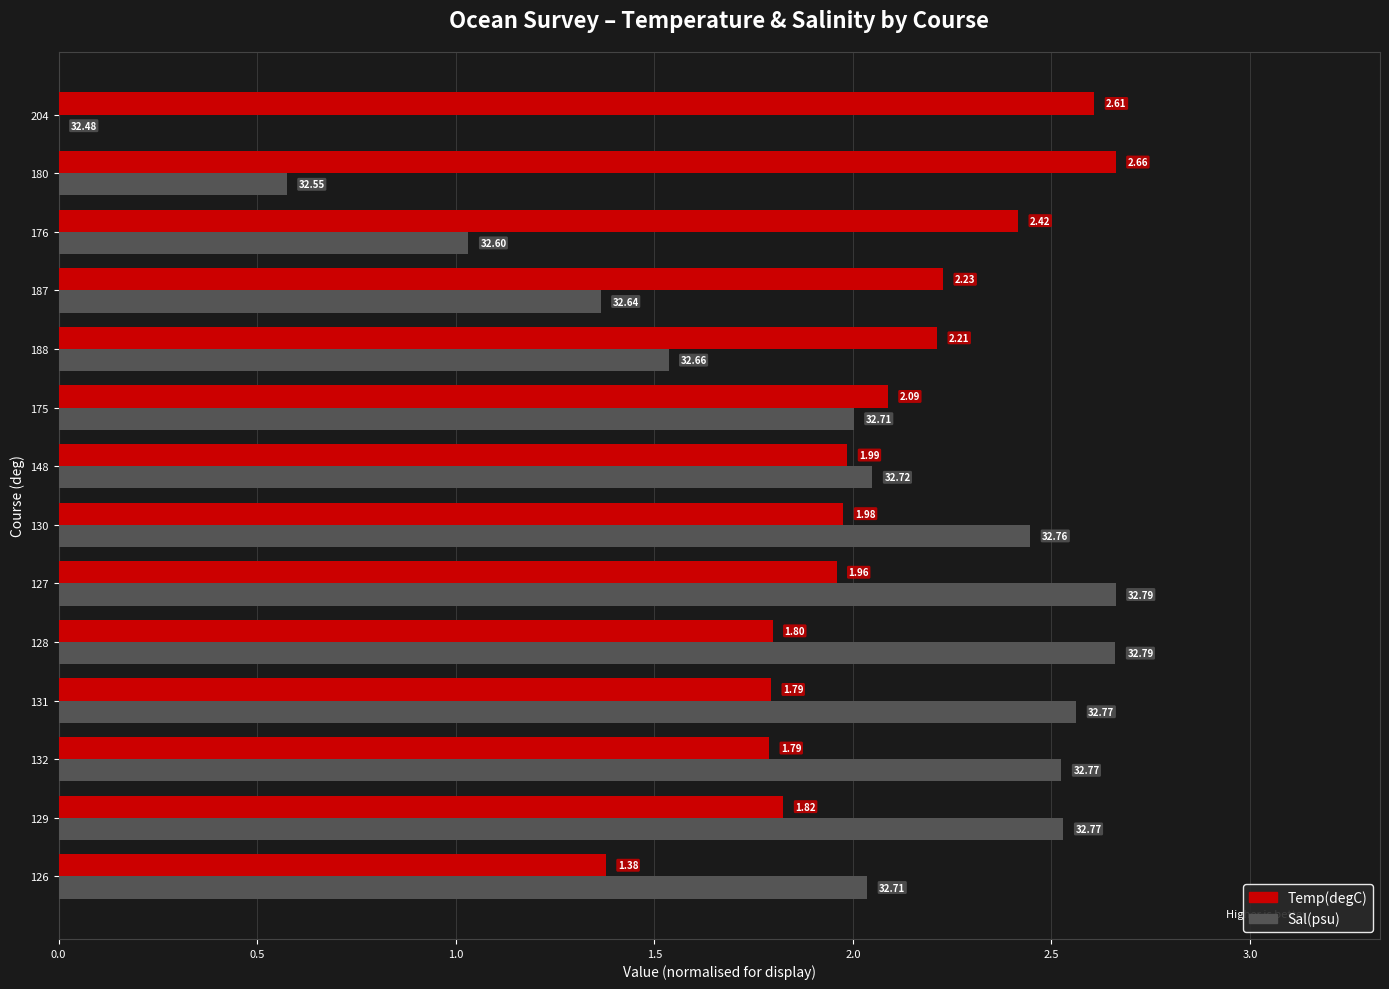

Which series has the largest range (max minus min)?

Sal(psu)